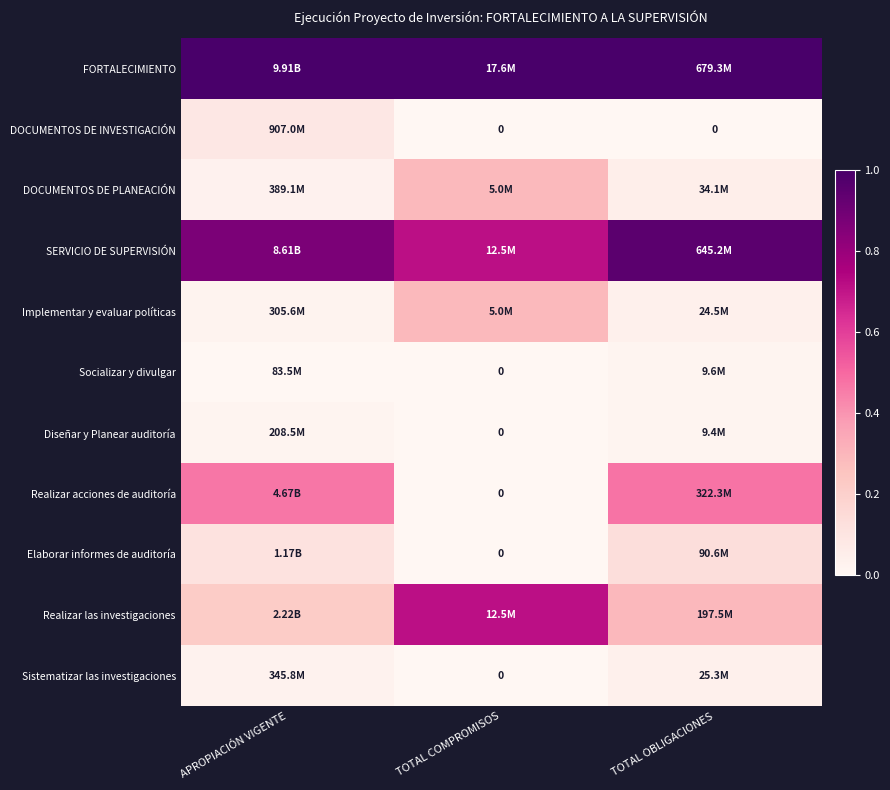

How many distinct data groups are displayed?

11